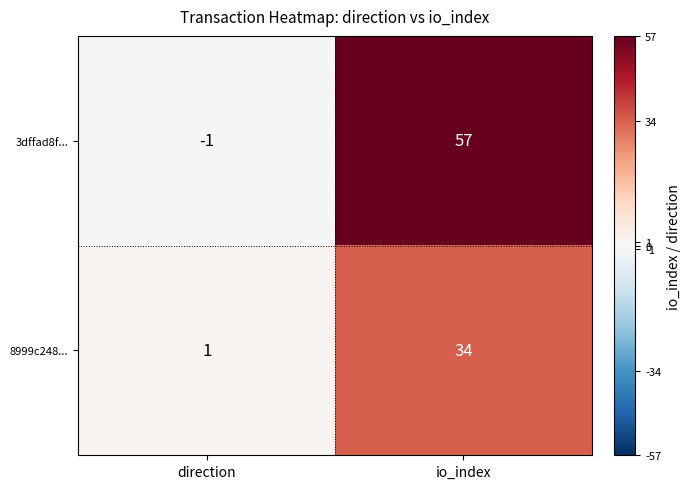

At how many categories does at least one series exceed 37?

1